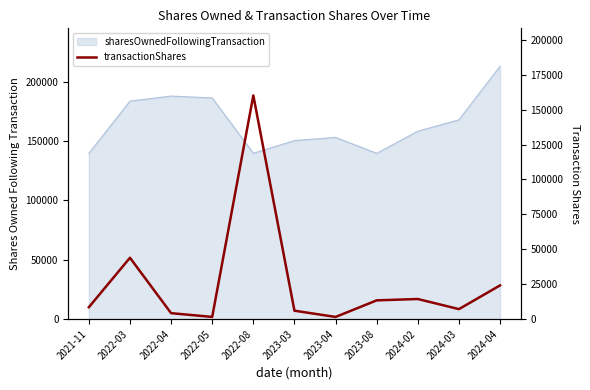

What is the sum of all values?

285166